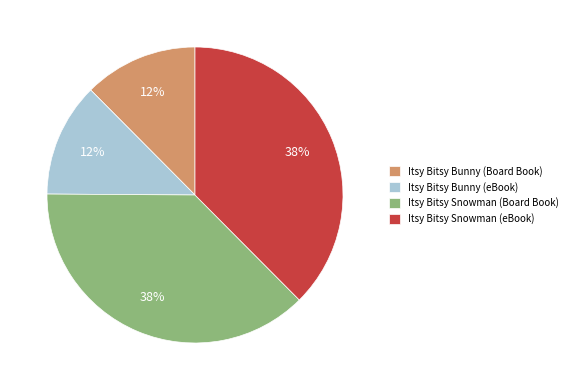

Does Itsy Bitsy Bunny (Board Book) represent more than half of the total?

No